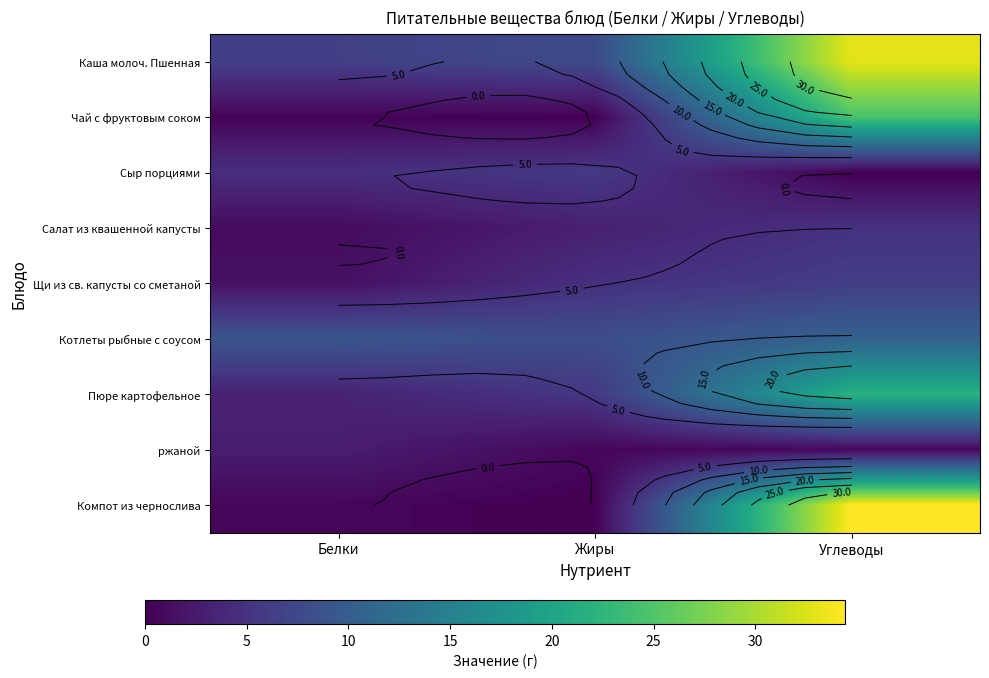

Rank the categories by Котлеты рыбные с соусом value from highest to lowest.

Углеводы, Белки, Жиры